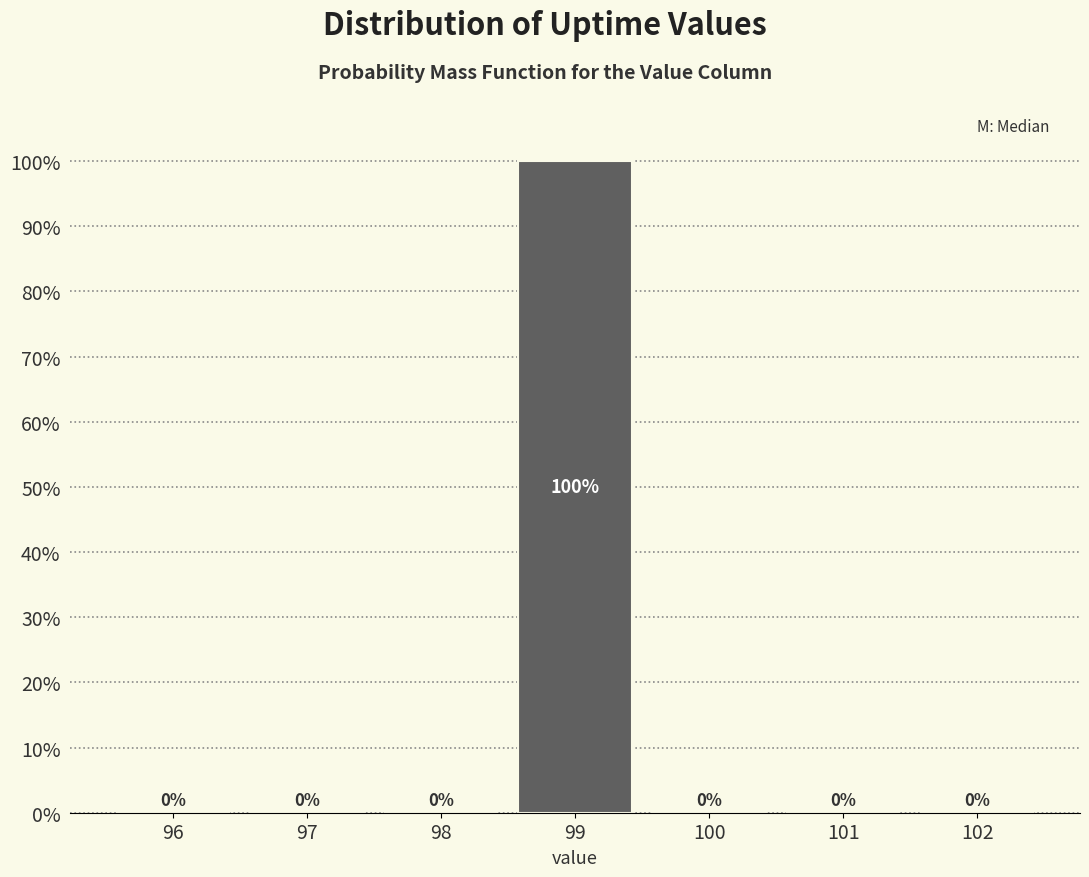

Reading left to right, what are all the values shown in this chart?

96=0	97=0	98=0	99=100	100=0	101=0	102=0